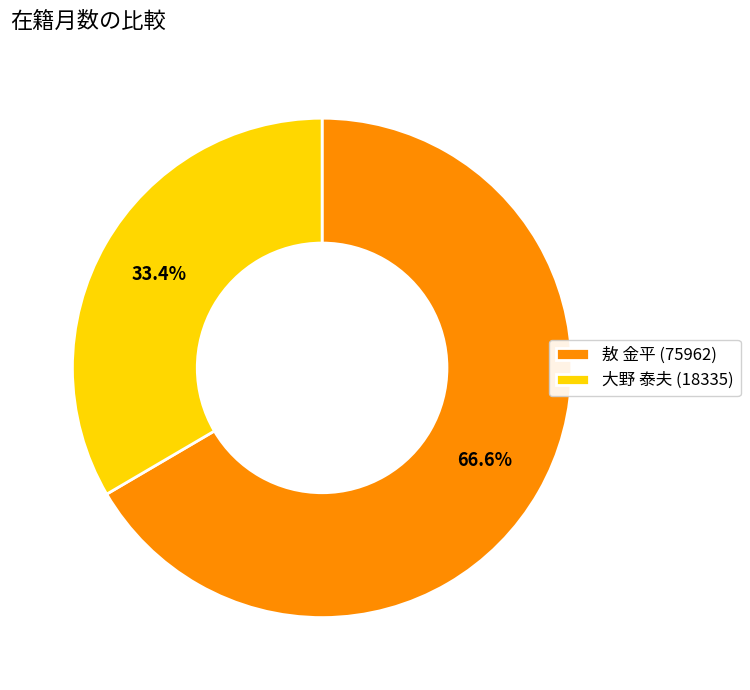

How many segments does this pie chart have?

2